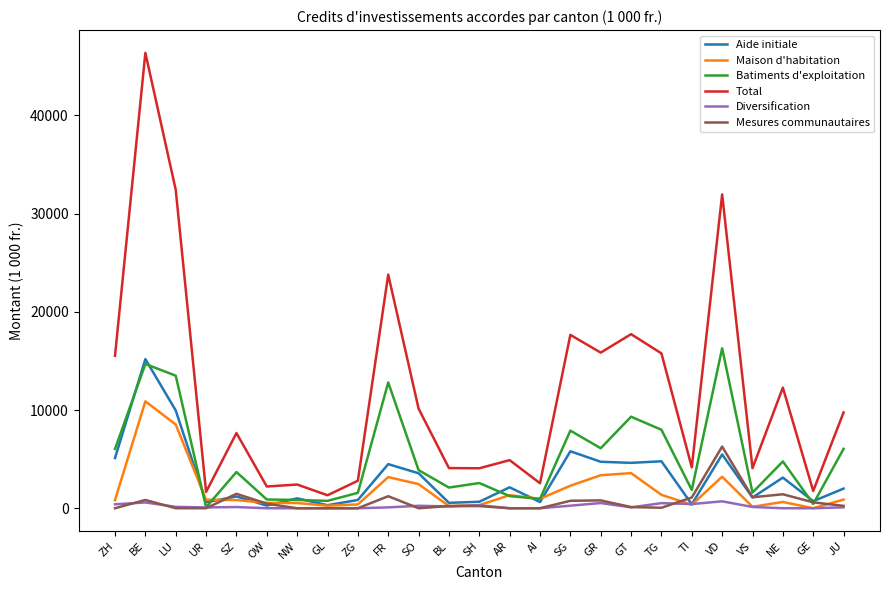

At which category does the chart reach its peak across all series?

BE